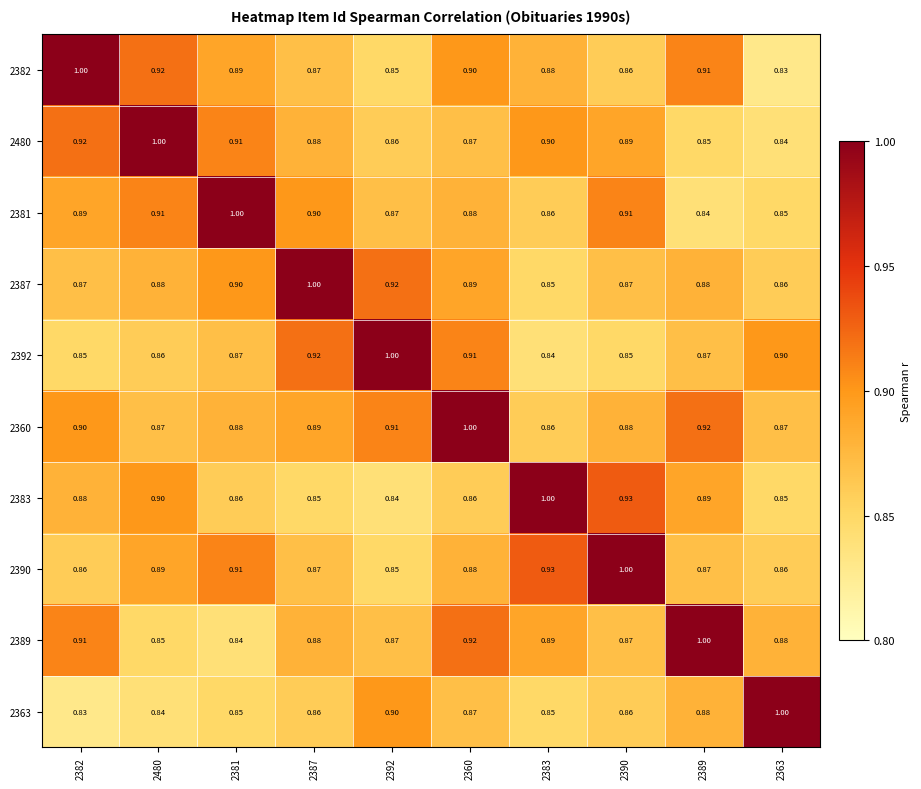

Is the value of 2387 at 2480 greater than the value of 2480 at 2360?

Yes